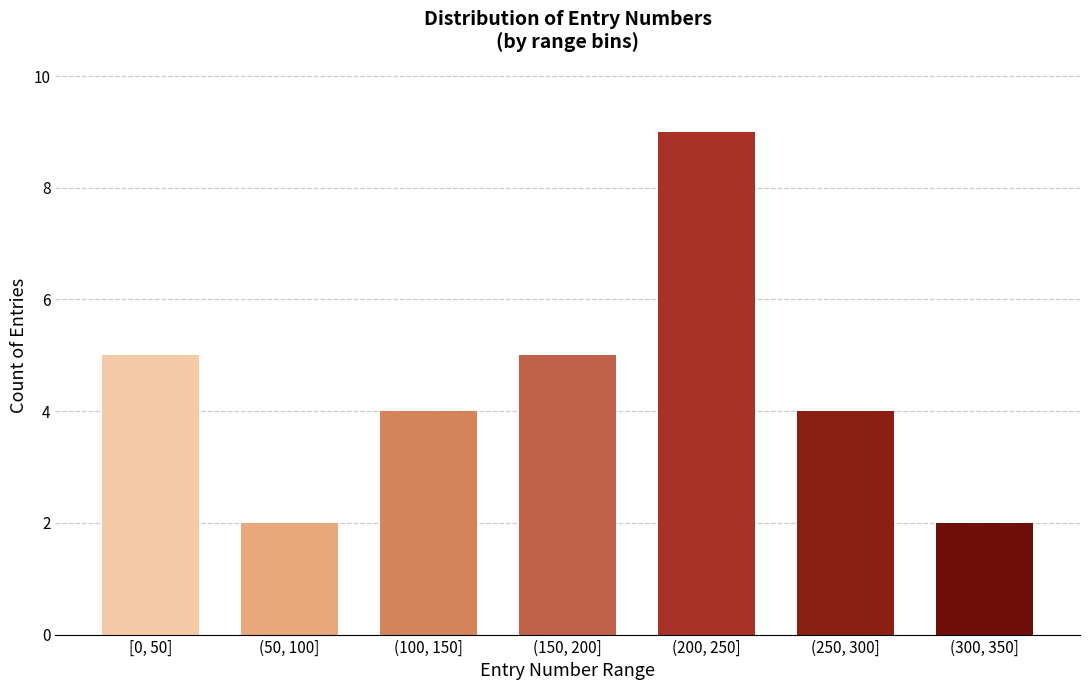

Reading left to right, what are all the values shown in this chart?

[0, 50]=5	(50, 100]=2	(100, 150]=4	(150, 200]=5	(200, 250]=9	(250, 300]=4	(300, 350]=2